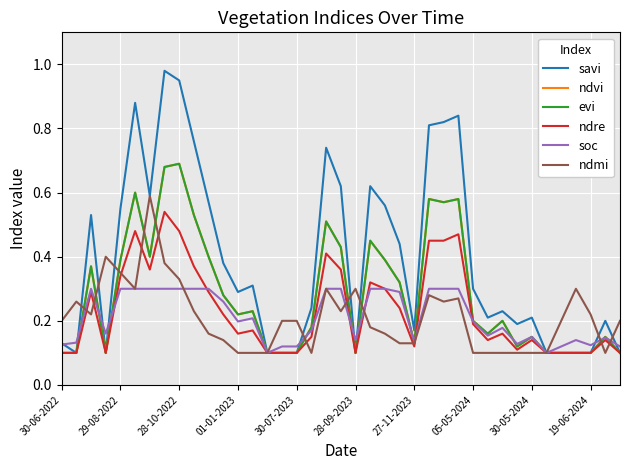

Which series has the largest range (max minus min)?

savi